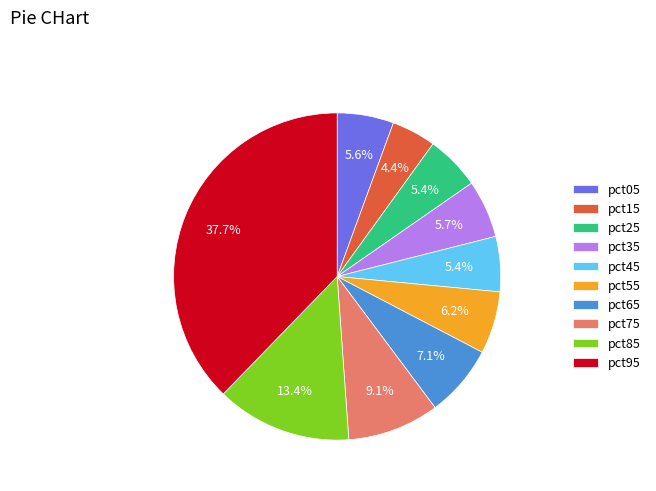

To the nearest percent, what is the average slice percentage?

10%